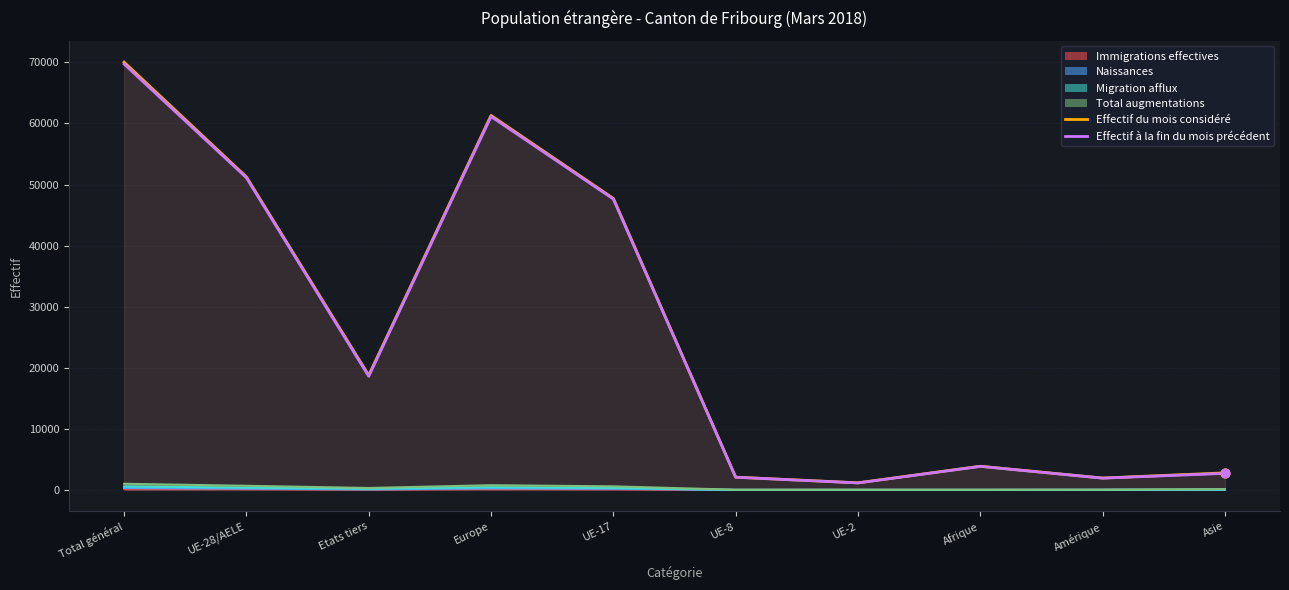

What is the total value across all series at Total général?

139769